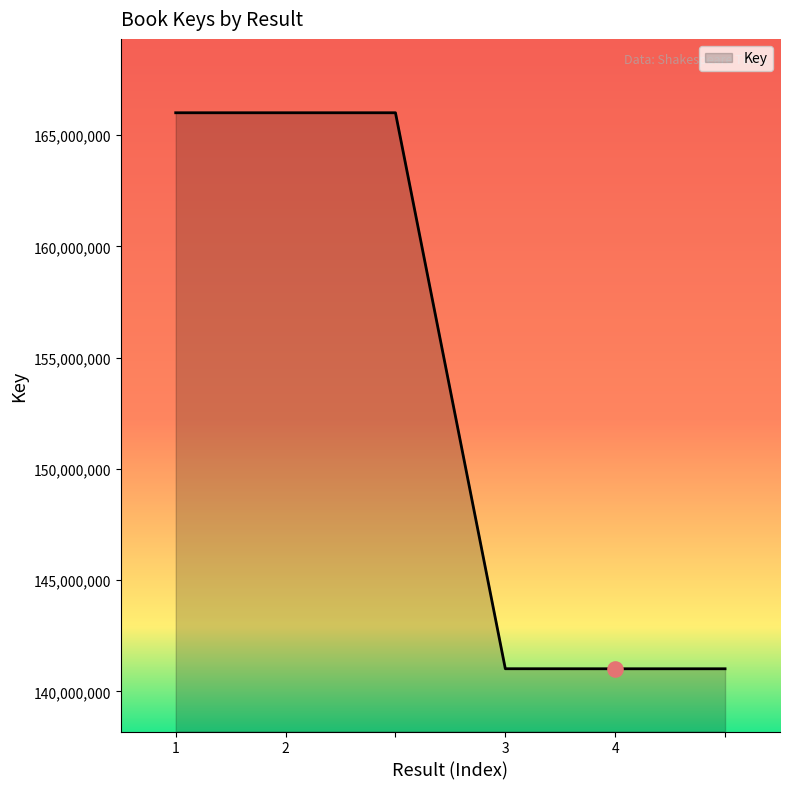

What is the maximum value shown in the chart?

166011722